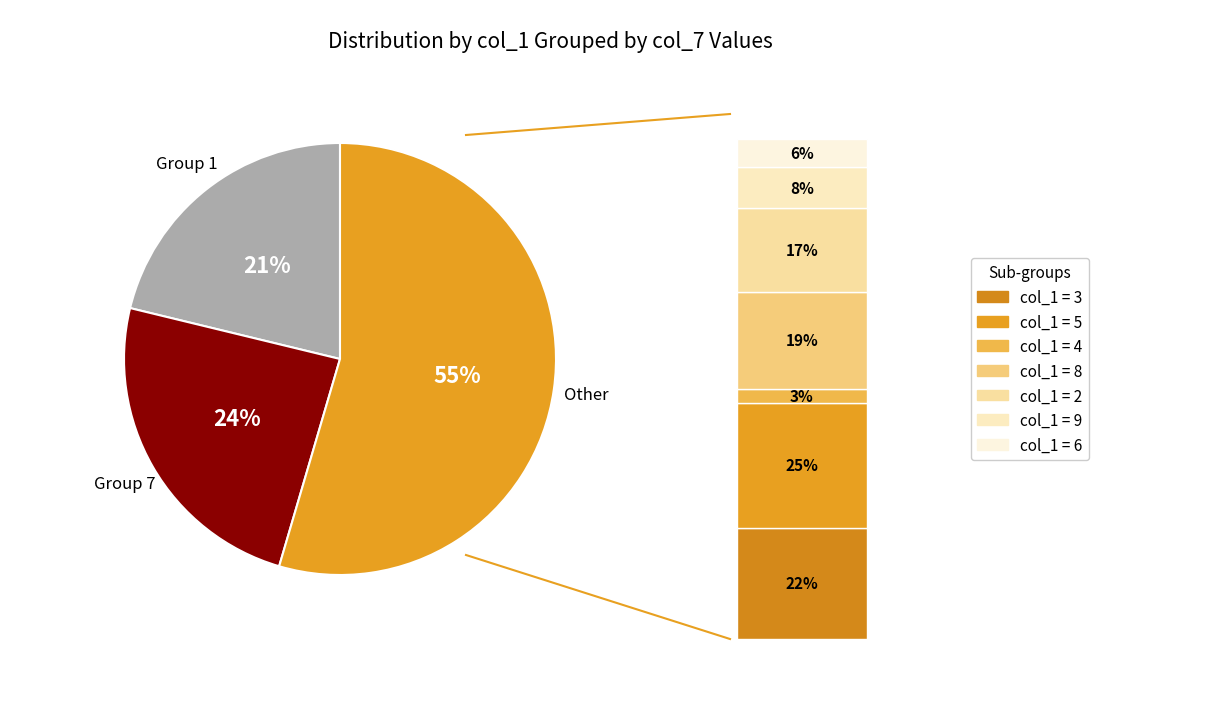

What is the smallest slice in the pie chart?

4